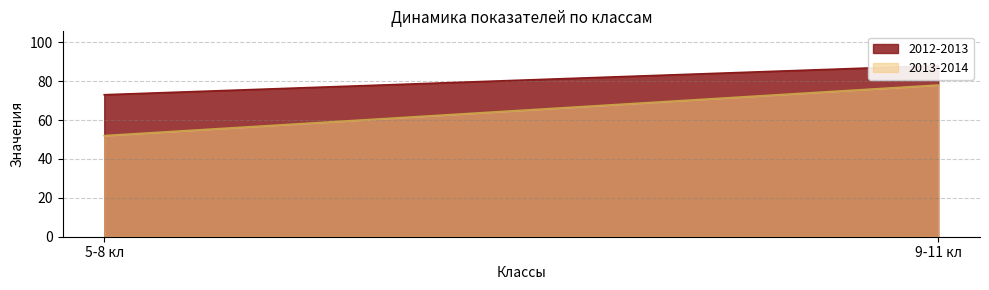

At which category does the chart reach its minimum across all series?

5-8 кл